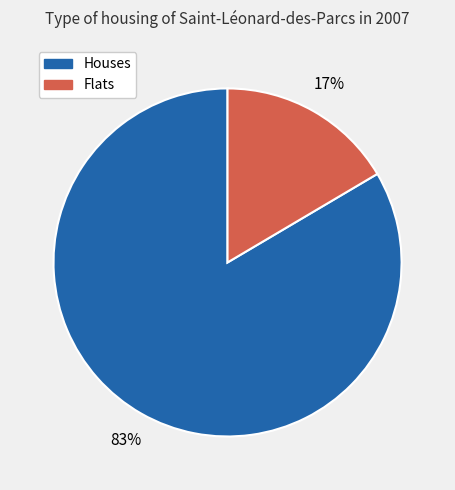

Does any single category account for the majority?

Yes